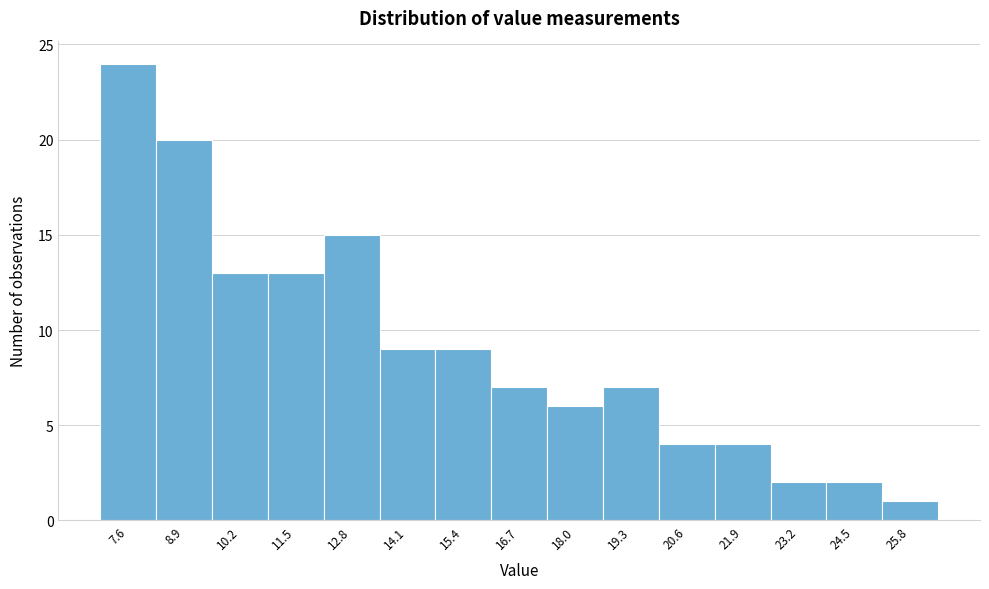

Reading right to left, extract all data points from this chart.

25.8=1	24.5=2	23.2=2	21.9=4	20.6=4	19.3=7	18.0=6	16.7=7	15.4=9	14.1=9	12.8=15	11.5=13	10.2=13	8.9=20	7.6=24